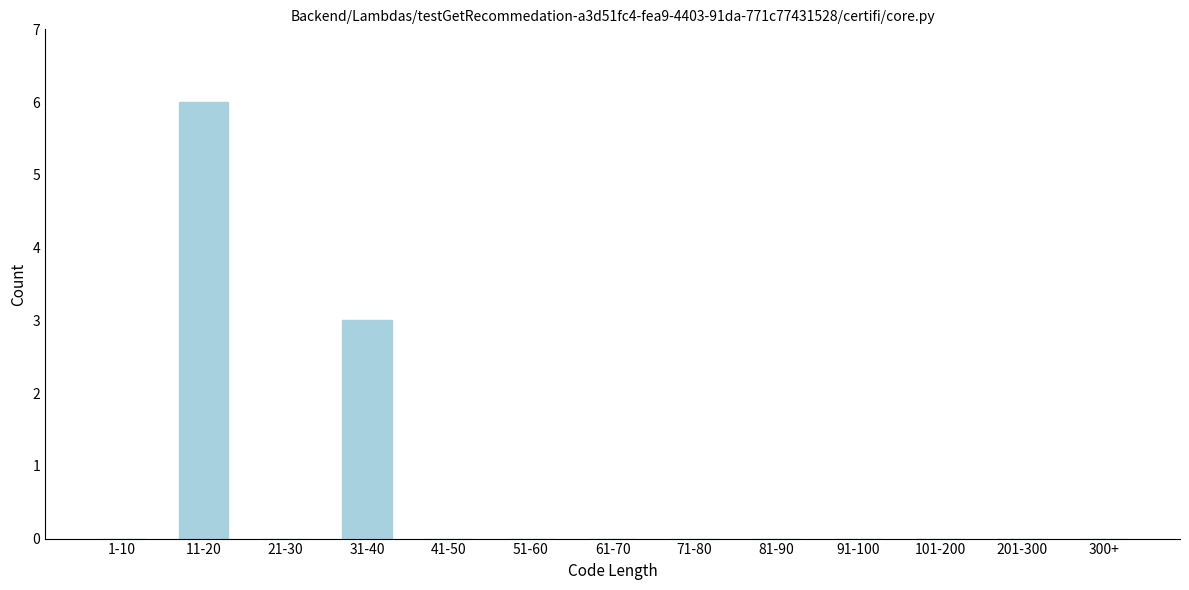

Reading left to right, list all the values displayed in this chart.

1-10=0	11-20=6	21-30=0	31-40=3	41-50=0	51-60=0	61-70=0	71-80=0	81-90=0	91-100=0	101-200=0	201-300=0	300+=0